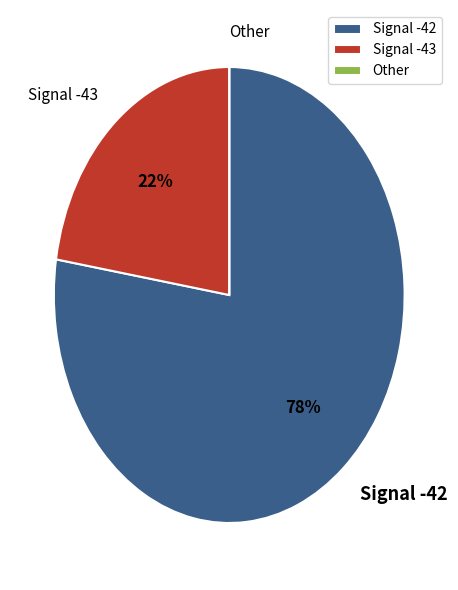

To the nearest percent, what is the average slice percentage?

33%